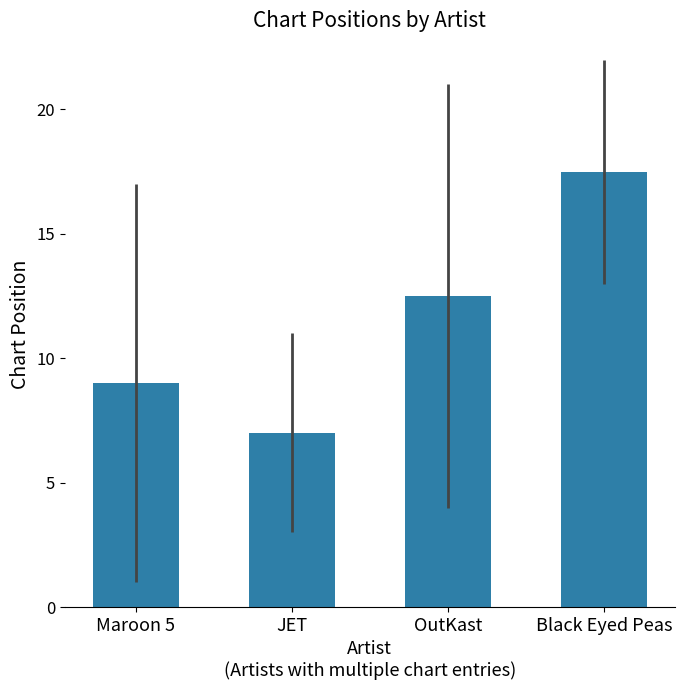

How many distinct data groups are displayed?

1